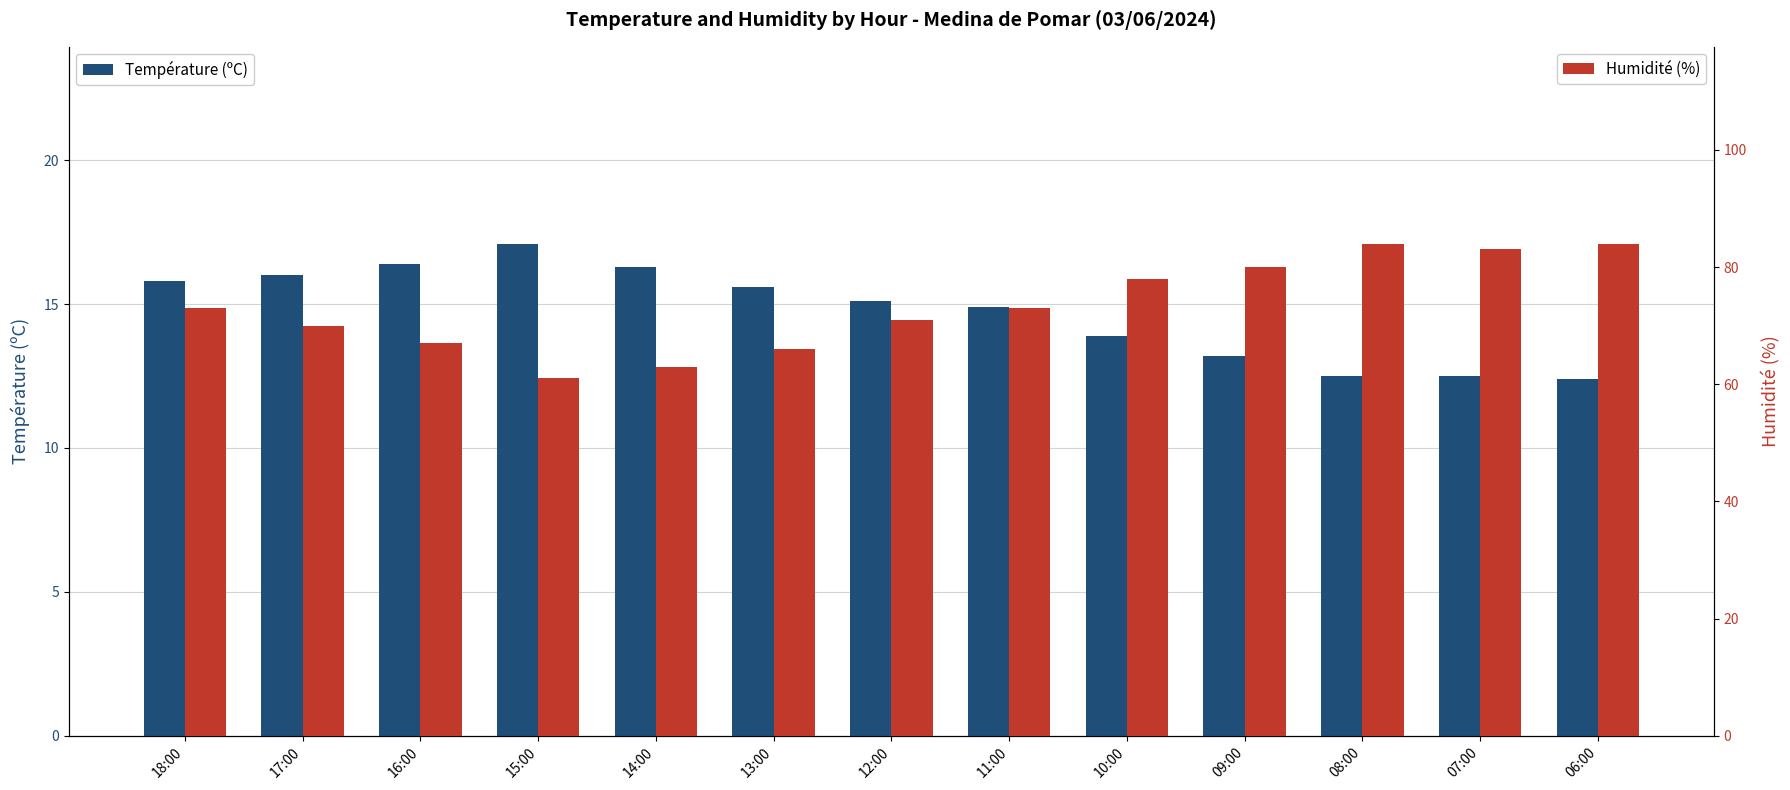

What is the maximum value for Température (ºC)?

17.1